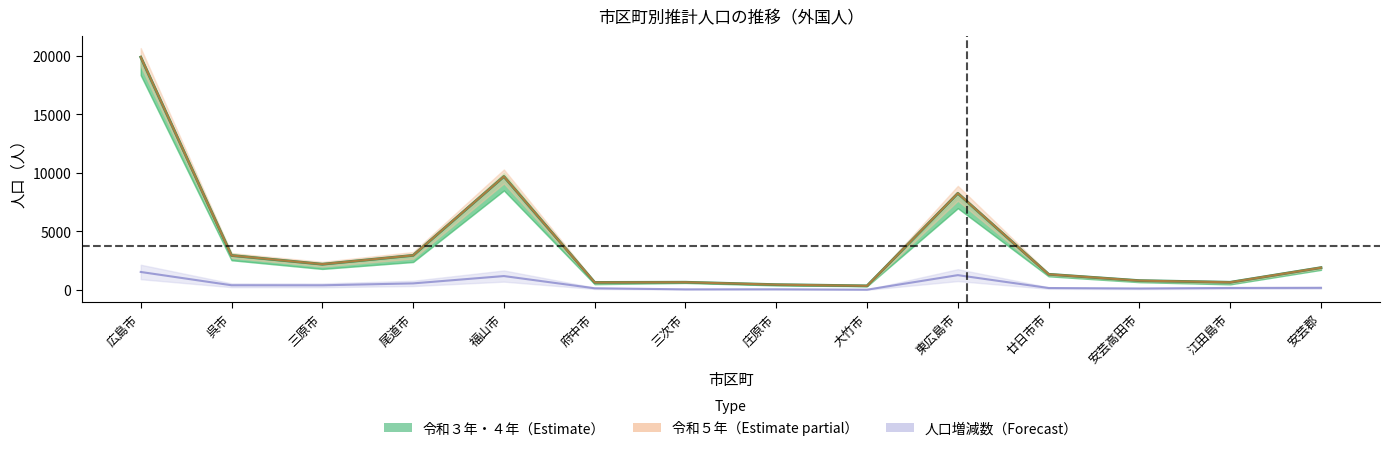

What is the label of the 11th point from the left?

廿日市市